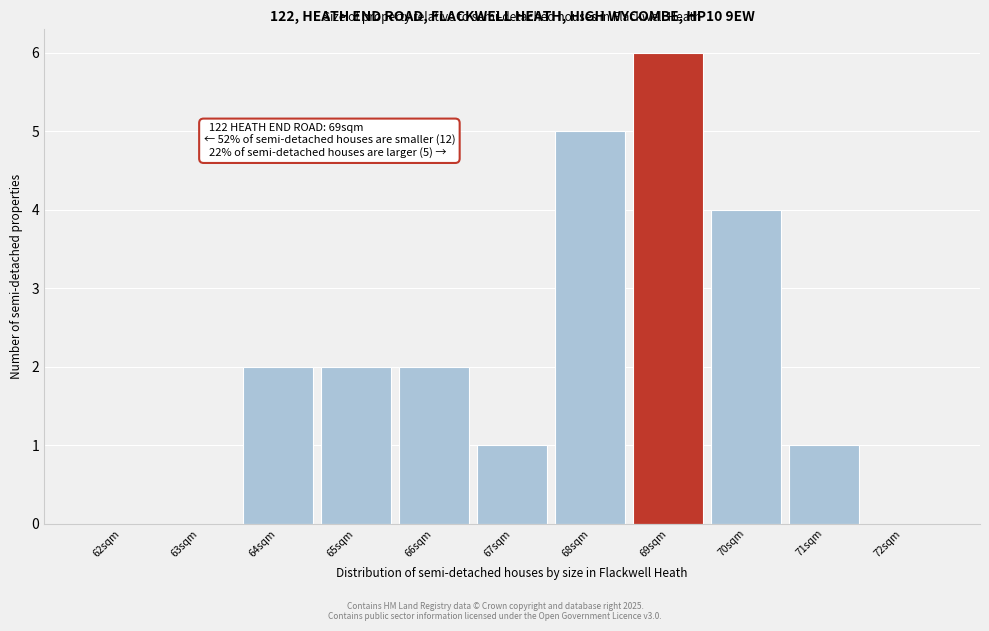

Reading left to right, extract all data points from this chart.

62sqm=0	63sqm=0	64sqm=2	65sqm=2	66sqm=2	67sqm=1	68sqm=5	69sqm=6	70sqm=4	71sqm=1	72sqm=0